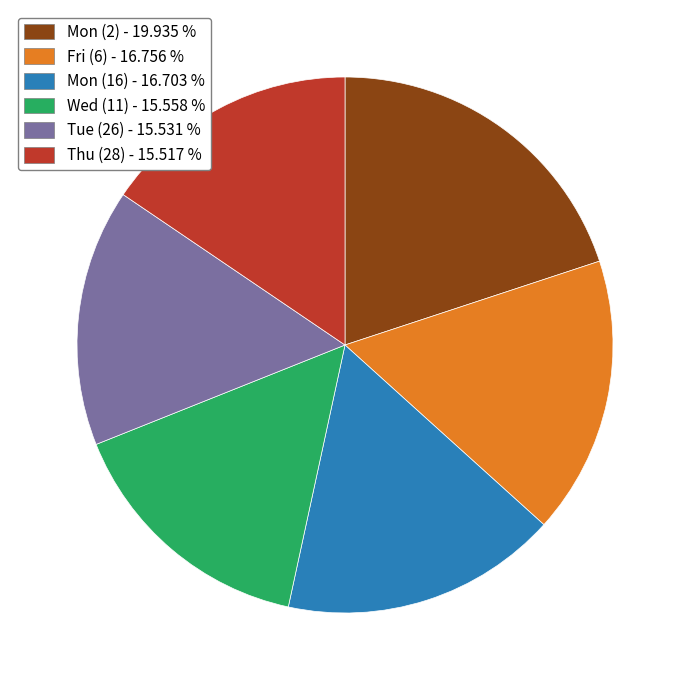

Is there any slice that represents more than half of the pie?

No